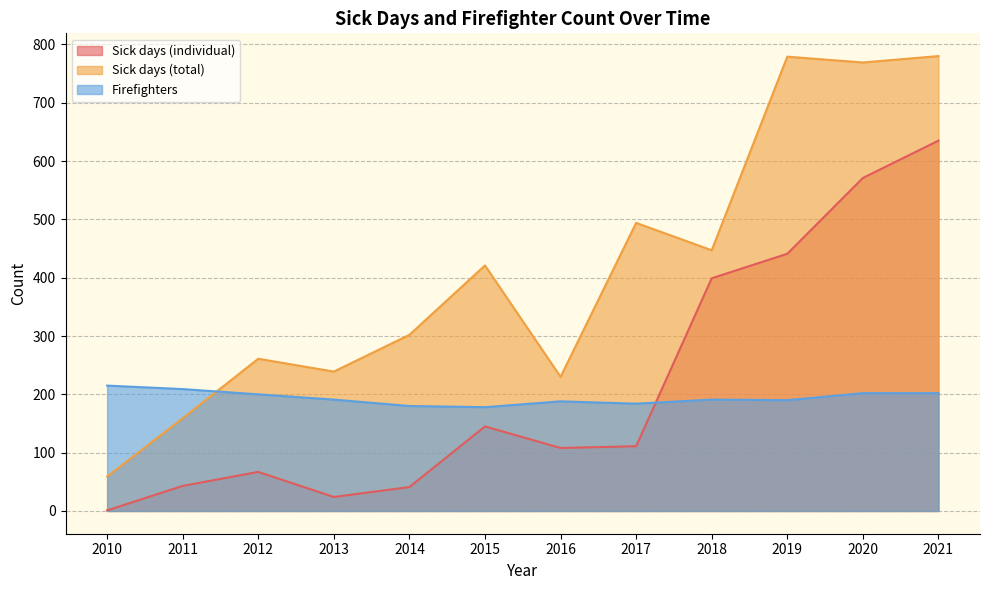

How many lines are shown in the chart?

3